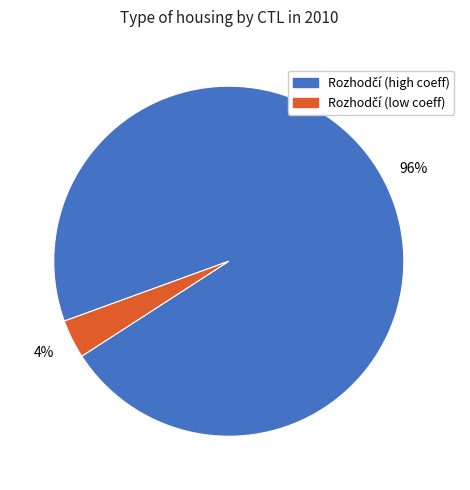

Is there any slice that represents more than half of the pie?

Yes